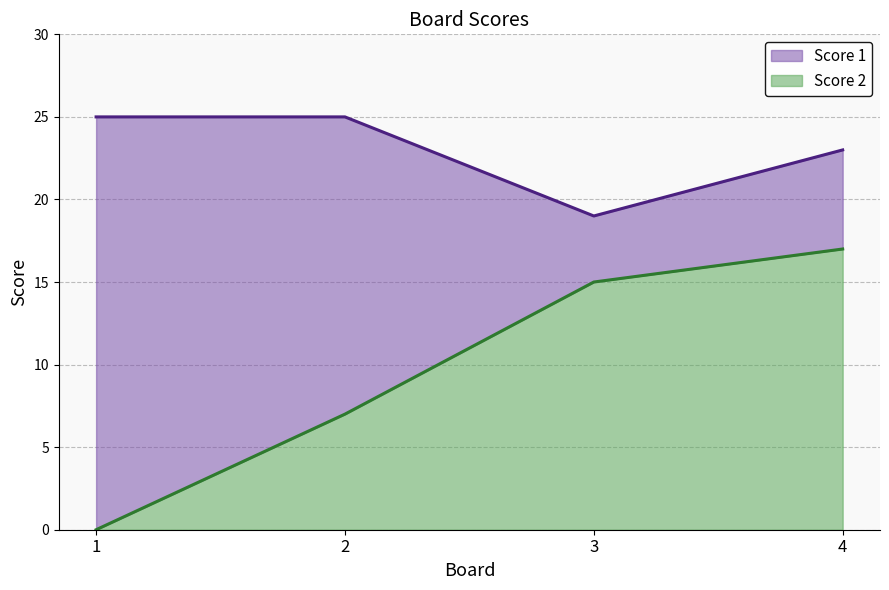

True or false: Score 1 and Score 2 cross at least once.

False